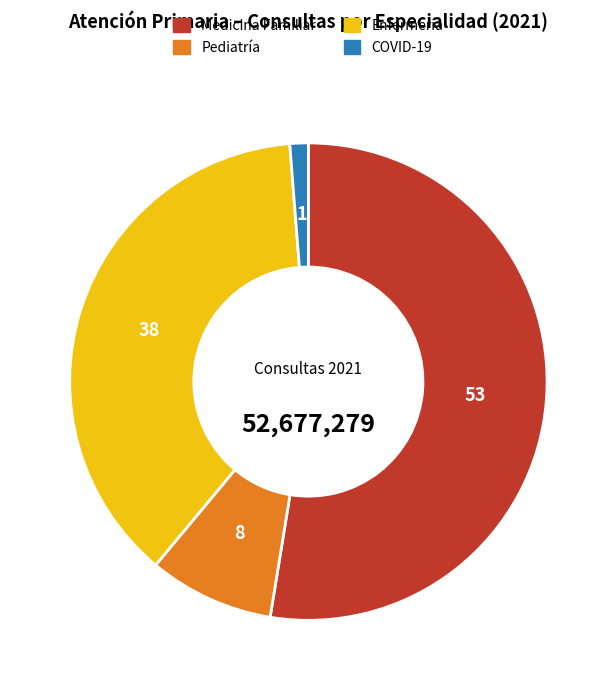

Approximately how many times larger is the value at Enfermería compared to Pediatría?

4.4